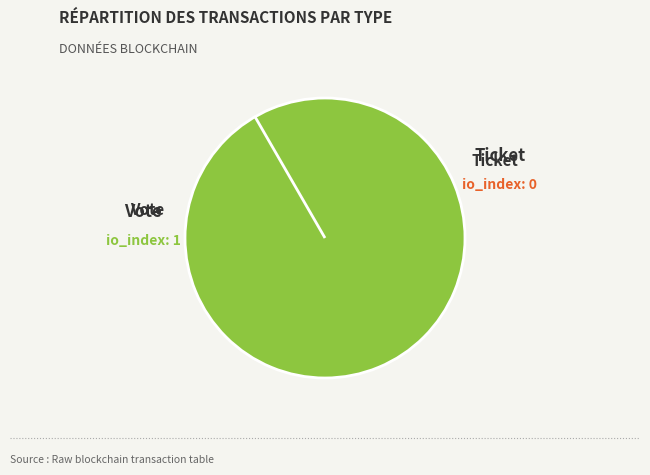

Rank the categories by value from highest to lowest.

Vote, Ticket